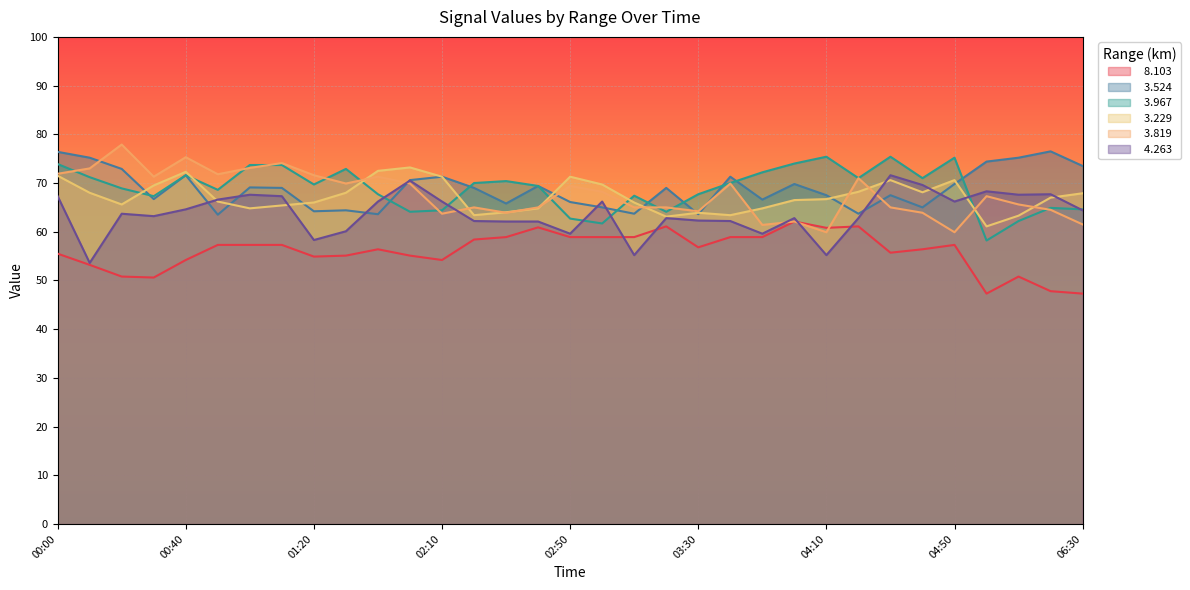

True or false:   8.103 and   3.524 intersect in this chart.

False